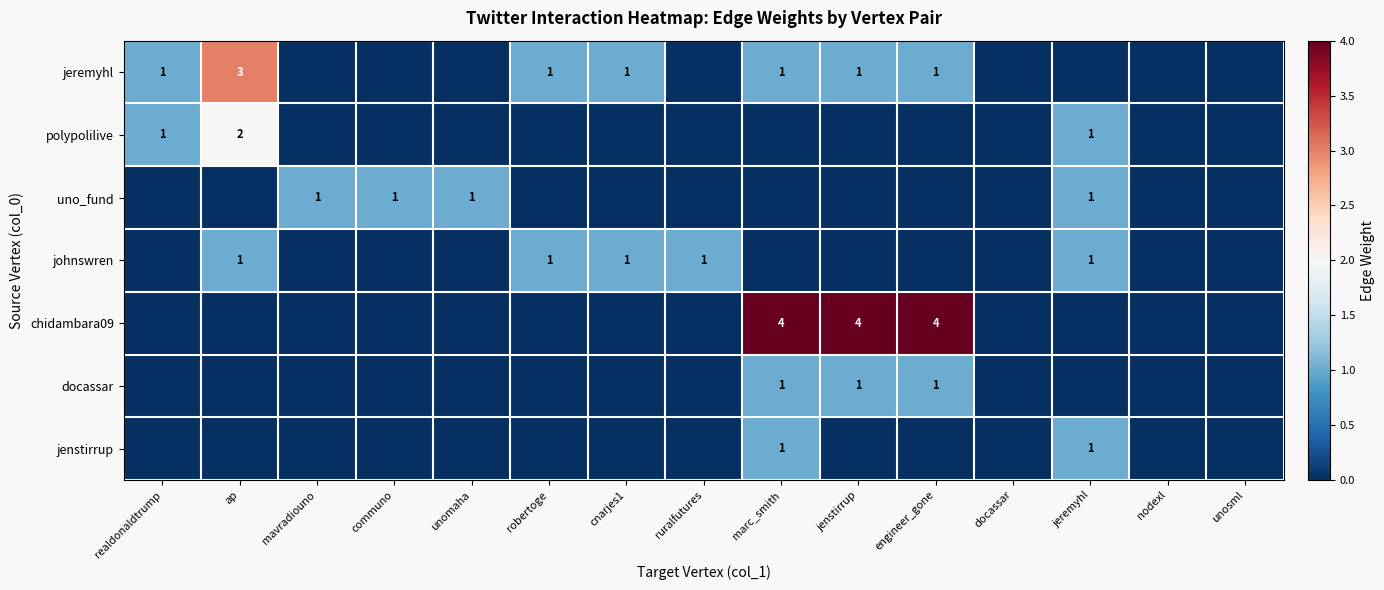

The uno_fund series shows 1 at jeremyhl. True or false?

True